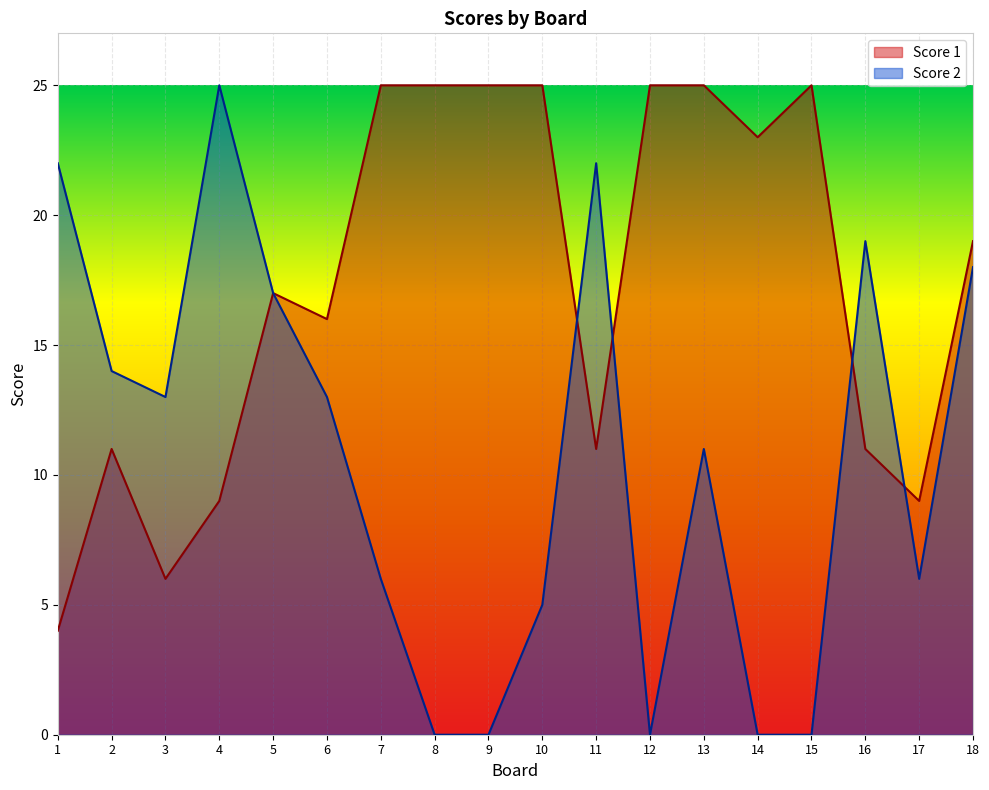

What is the difference between the maximum and minimum values in the Score 1 series?

21